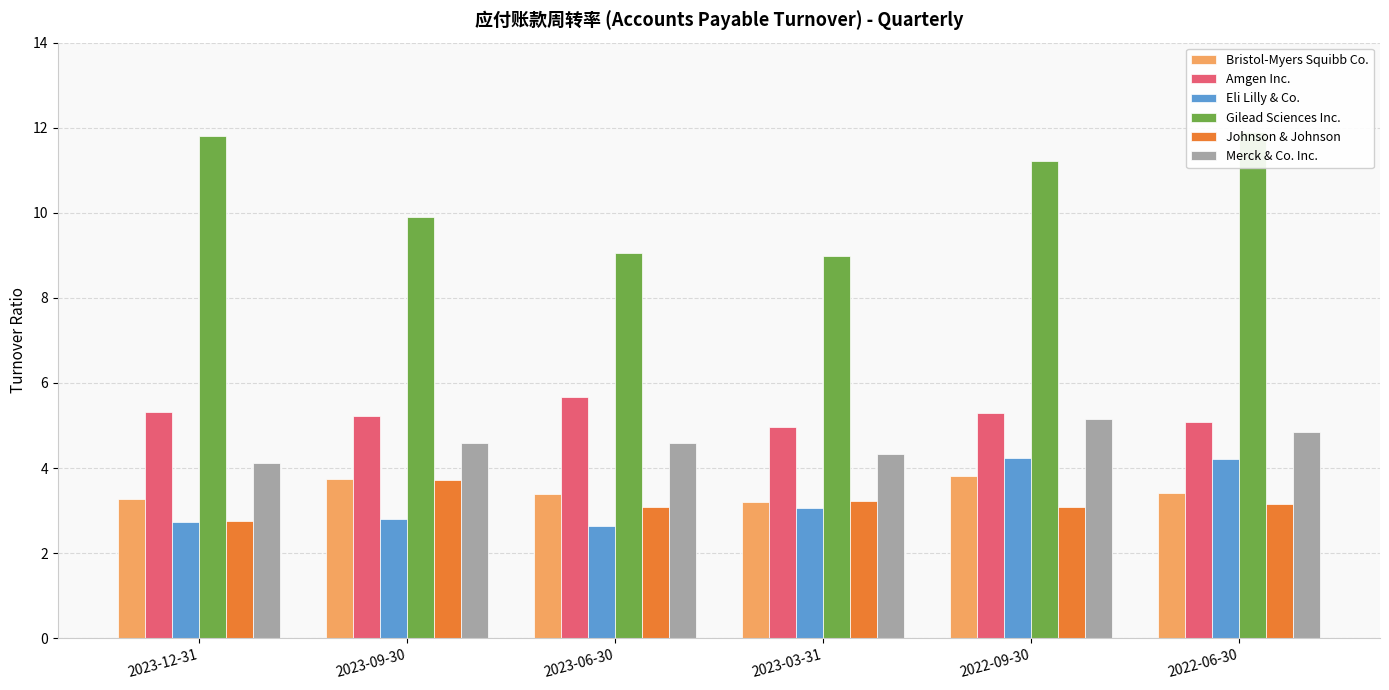

Reading right to left, list all the values displayed in this chart.

Bristol-Myers Squibb Co.: 3.4	3.8	3.2	3.4	3.8	3.3
Amgen Inc.: 5.1	5.3	5.0	5.7	5.2	5.3
Eli Lilly & Co.: 4.2	4.2	3.1	2.6	2.8	2.7
Gilead Sciences Inc.: 11.9	11.2	9.0	9.1	9.9	11.8
Johnson & Johnson: 3.1	3.1	3.2	3.1	3.7	2.8
Merck & Co. Inc.: 4.9	5.2	4.3	4.6	4.6	4.1